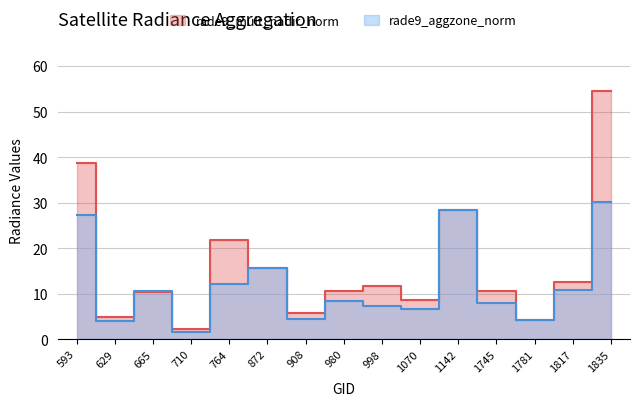

True or false: rade9_aggzone_norm and rade9_mult_nadir_norm cross at least once.

True